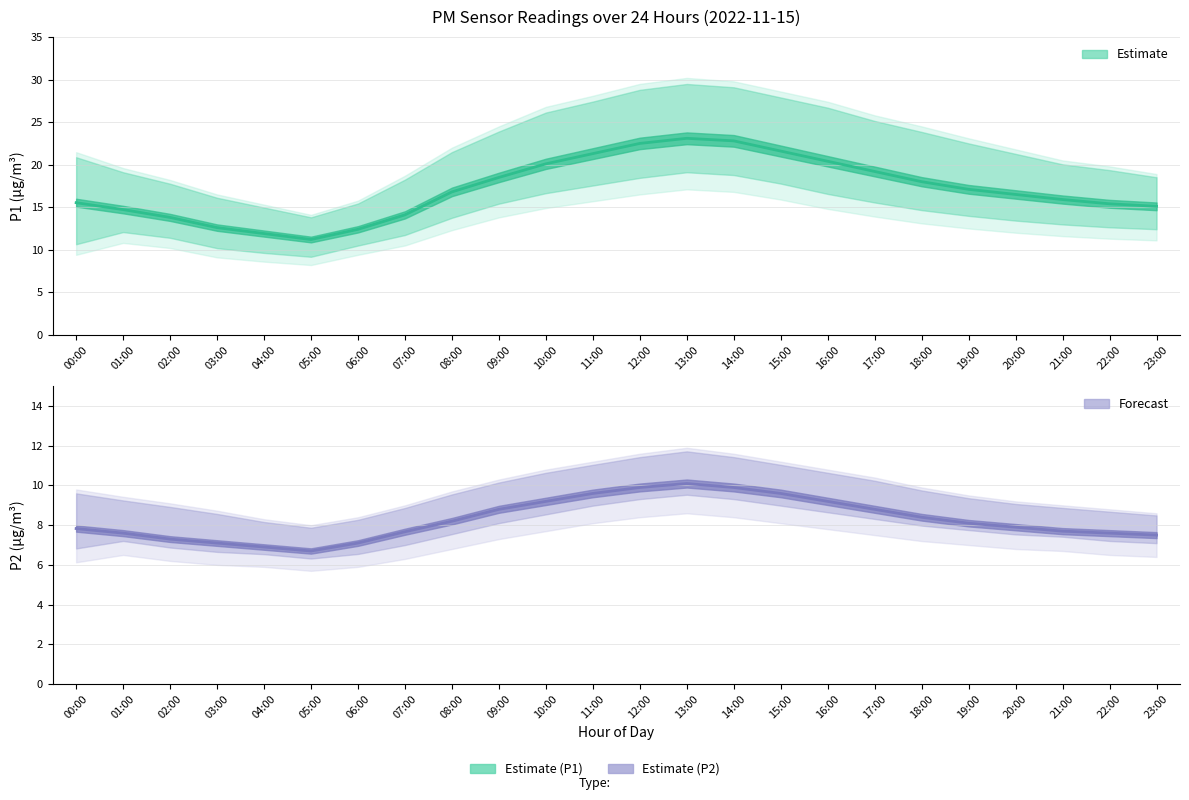

At which category is the sum across all series the highest?

13:00